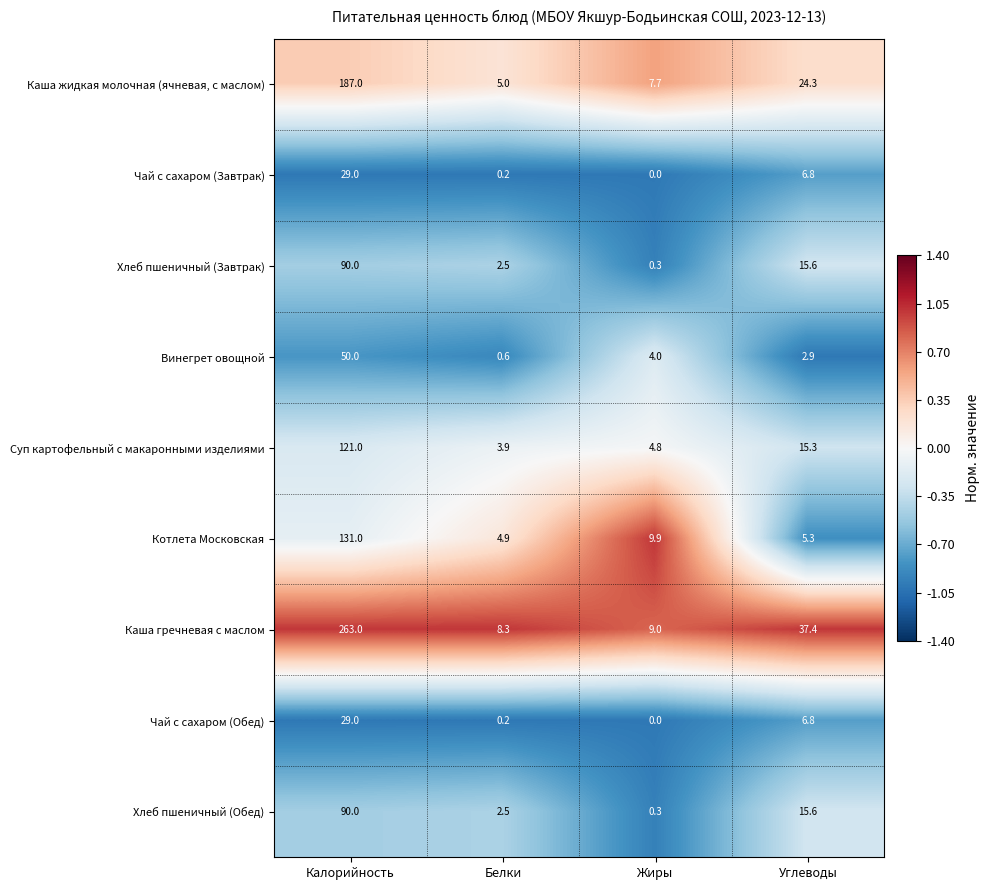

Which series has the widest spread of values?

Каша гречневая с маслом